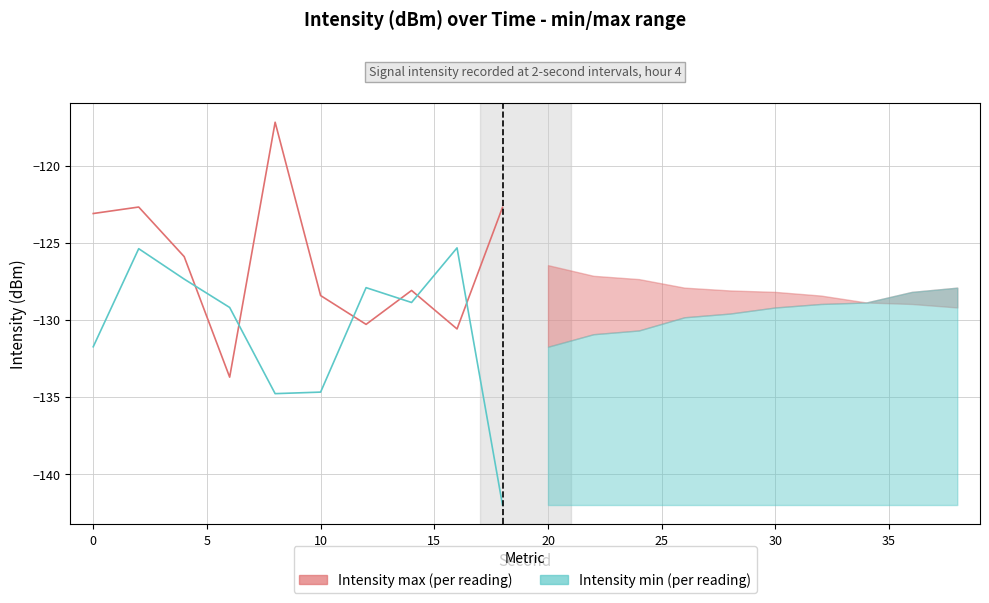

What is the difference between the maximum and minimum values in the Intensity min (per reading) series?

16.7